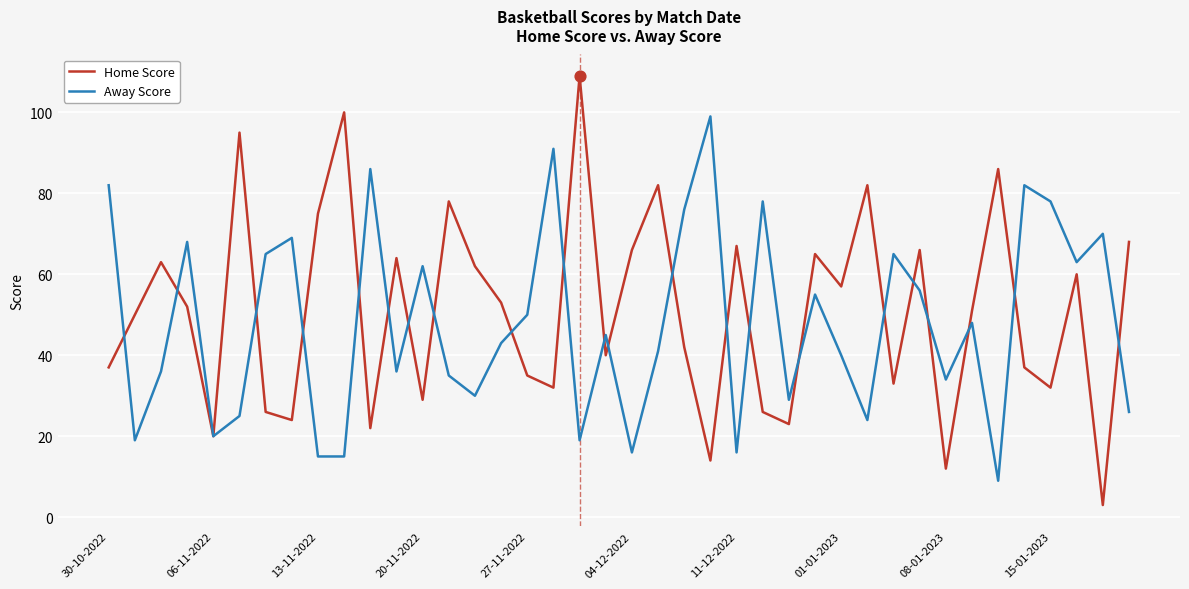

Which series has the largest total across all categories?

Home Score